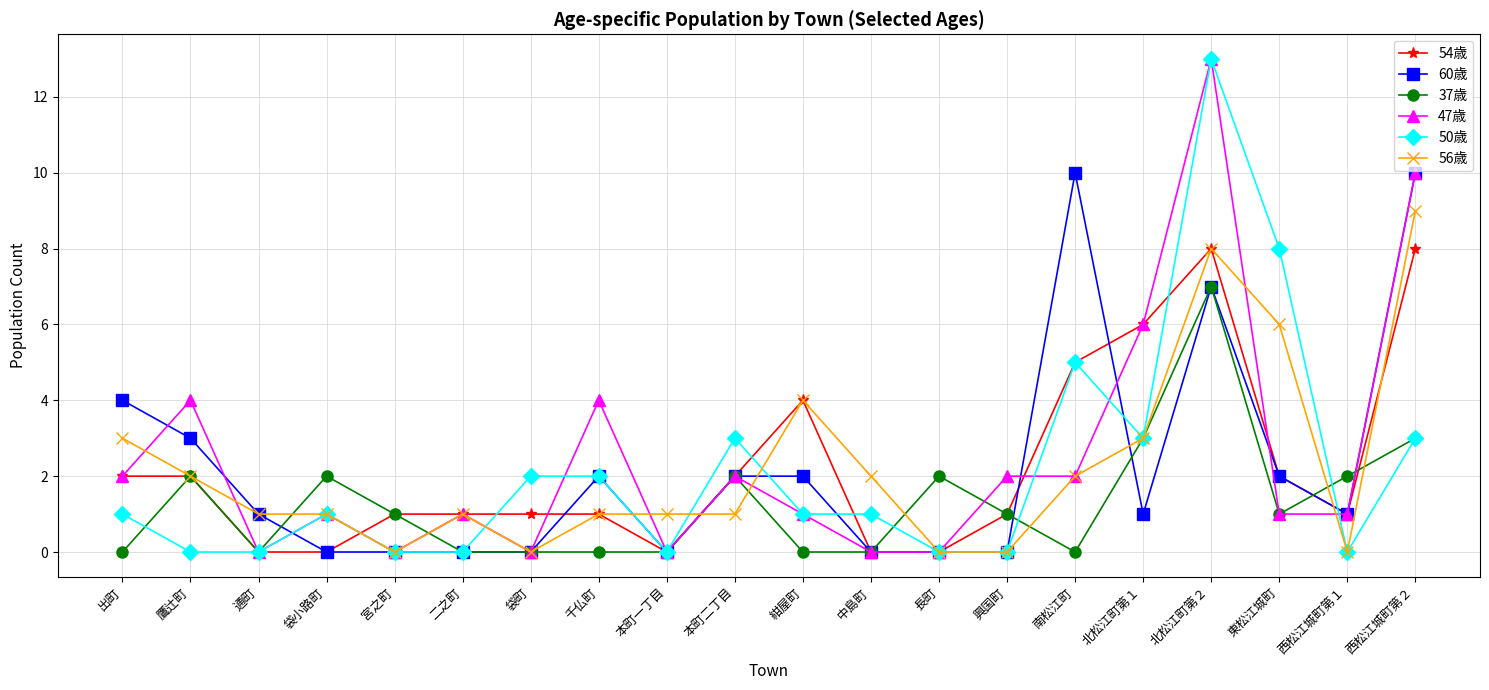

Which series changed the most between 中島町 and 東松江城町?

50歳